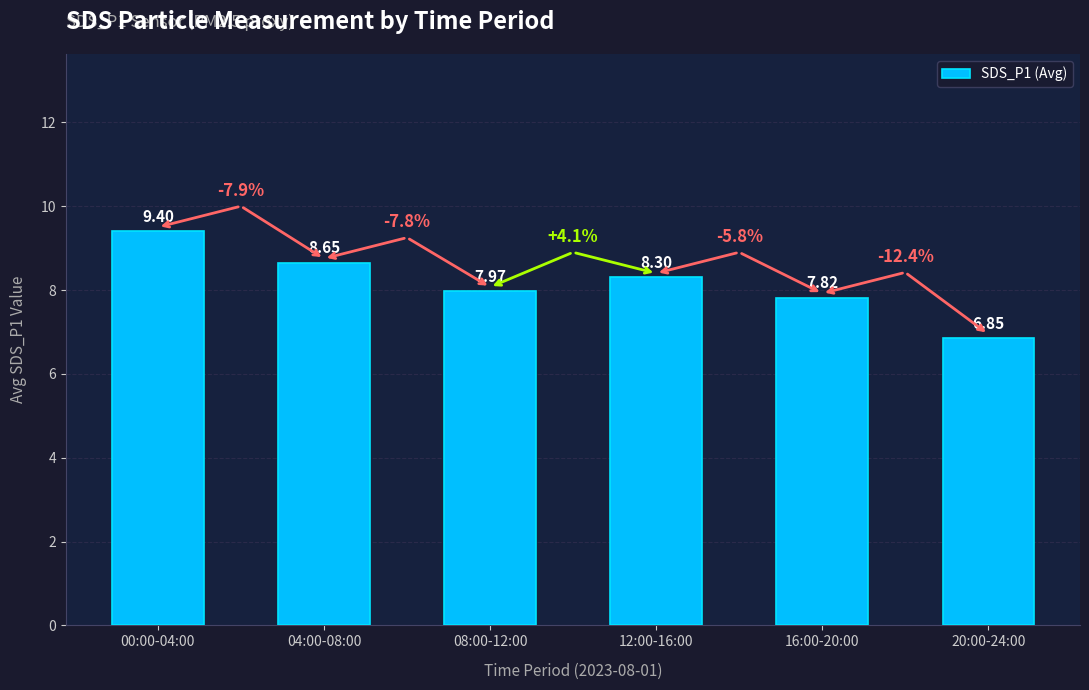

What is the greatest value displayed?

9.4